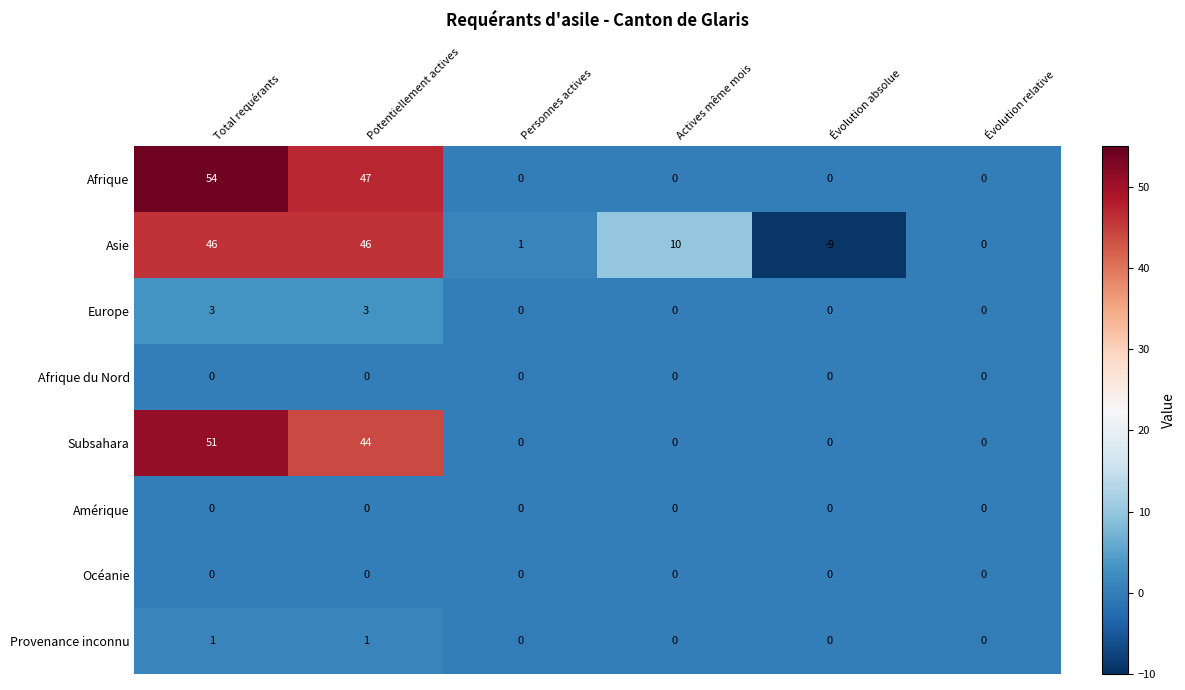

Which series has the widest spread of values?

Asie